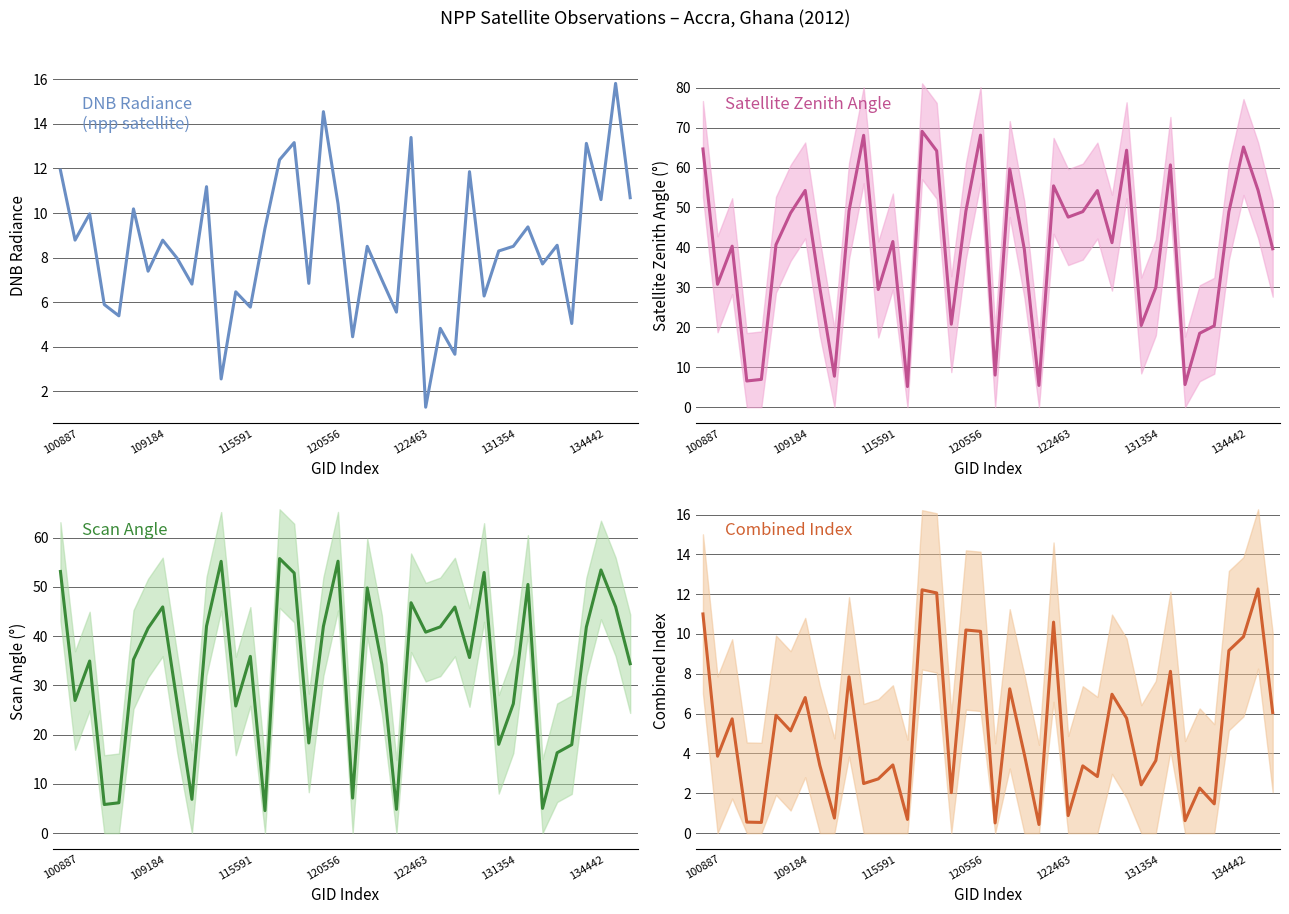

True or false: dnbrad and dnbrad × satz / 70 intersect in this chart.

False